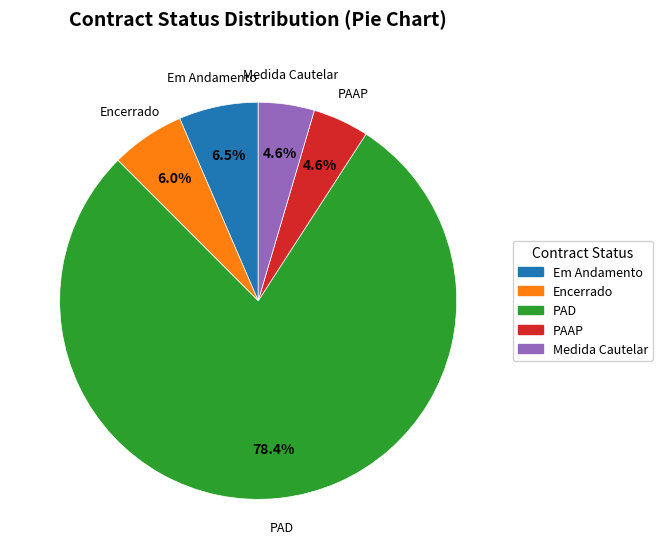

What is the largest slice in the pie chart?

PAD